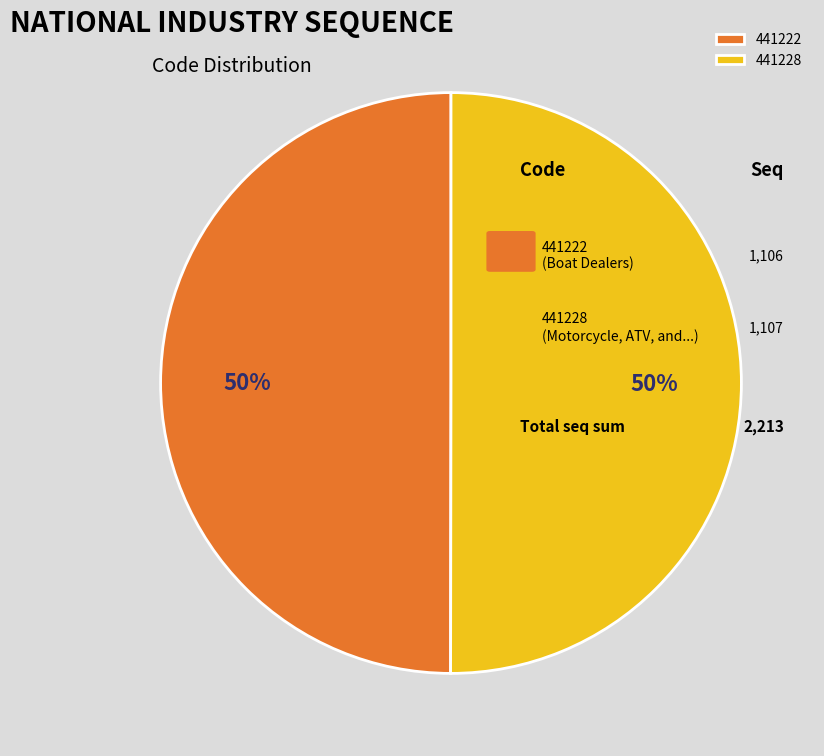

Approximately how many times larger is the value at 441228 compared to 441222?

1.0